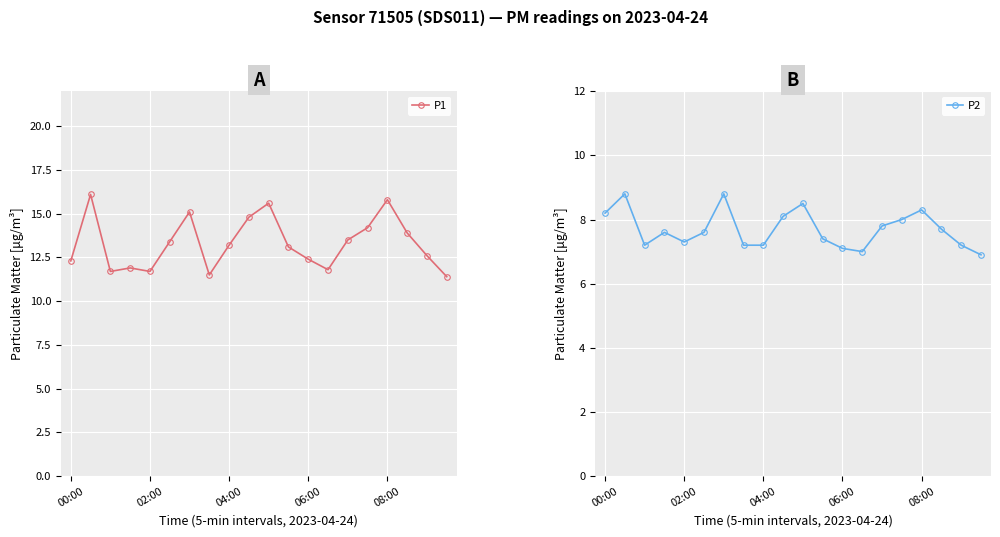

True or false: P1 and P2 intersect in this chart.

False